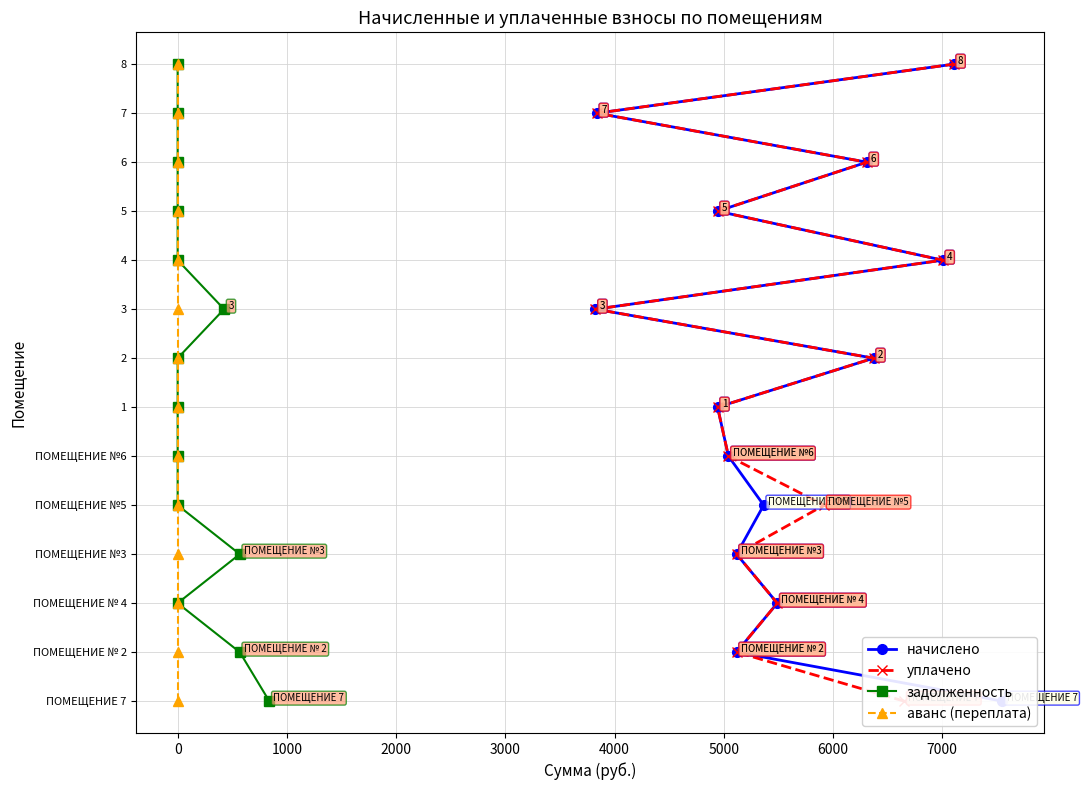

Which series has the widest spread of values?

начислено